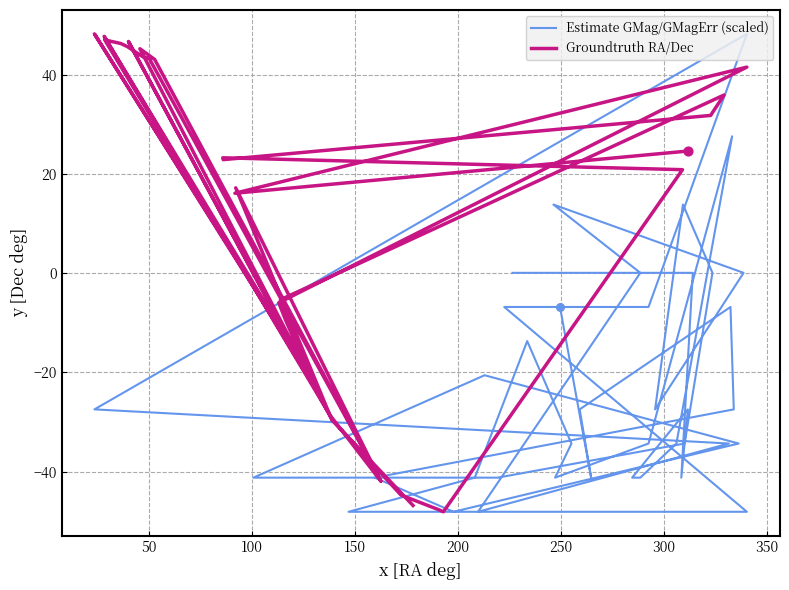

Which series has the largest total across all categories?

Groundtruth RA/Dec